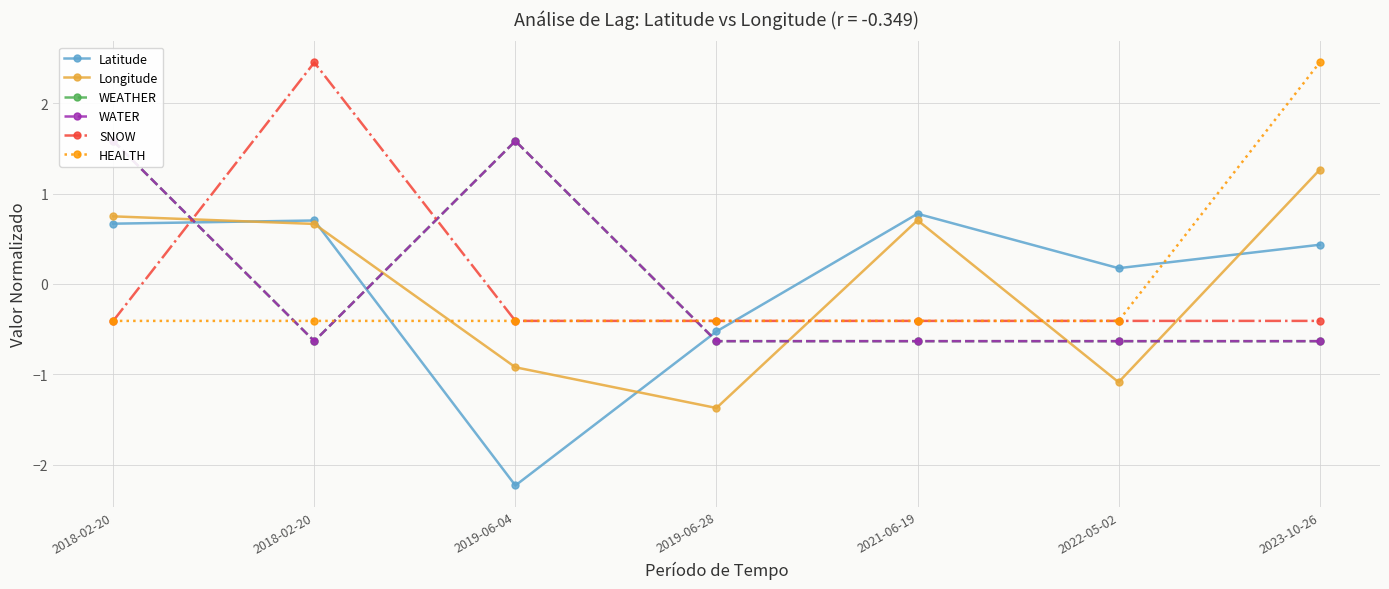

What is the total value across all series at 2022-05-02?

-3.0